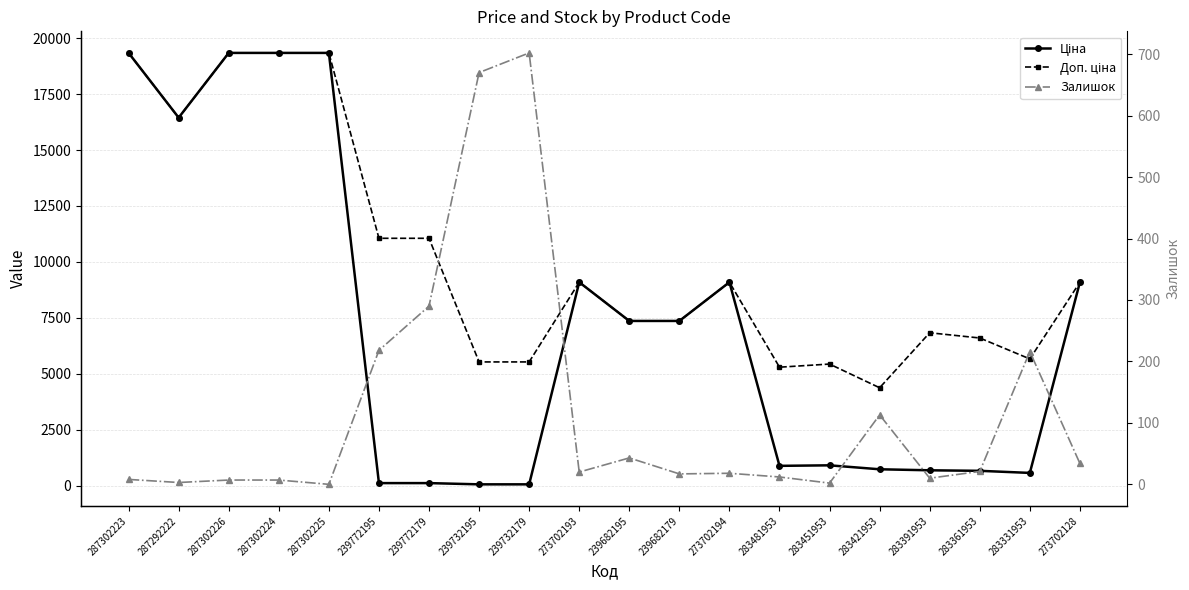

True or false: Залишок and Доп. ціна cross at least once.

False